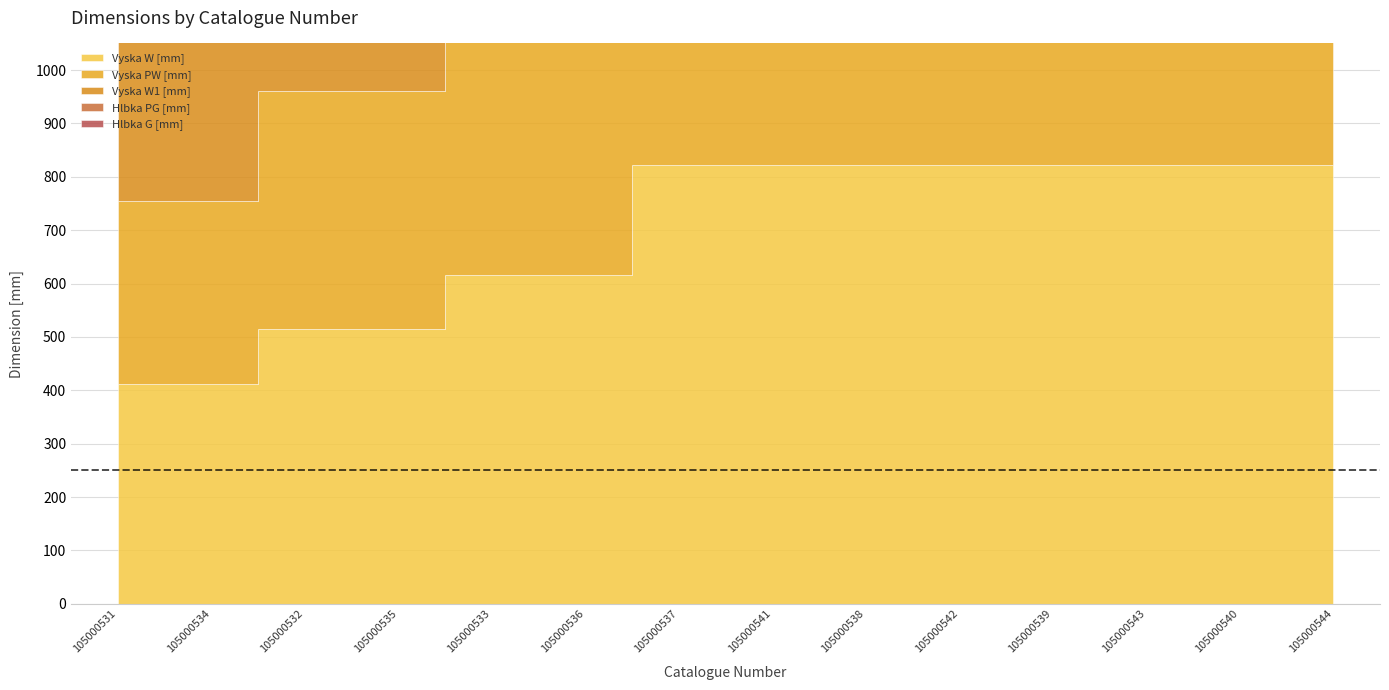

What is the difference between the maximum and second lowest values in the Vyska W [mm] series?

412